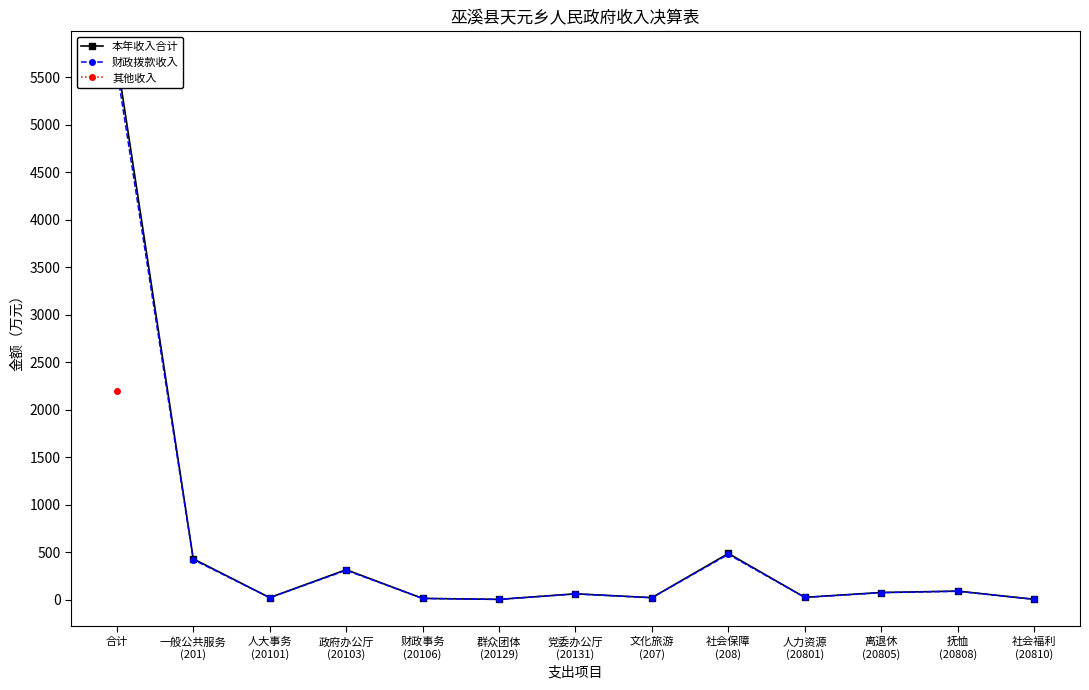

Is the value of 本年收入合计 at 文化旅游
(207) greater than the value of 财政拨款收入 at 人力资源
(20801)?

No